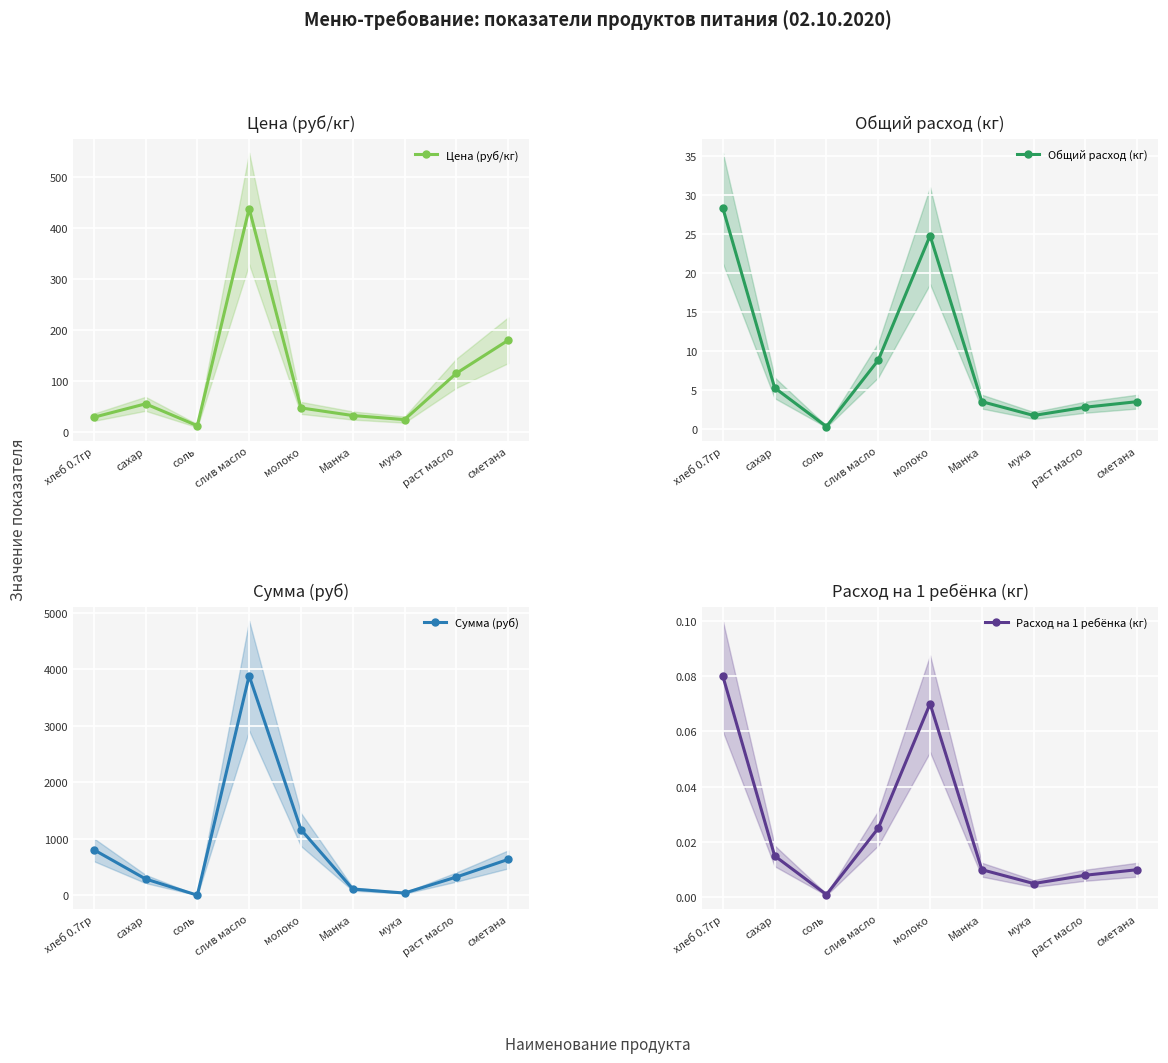

Between сахар and Манка, which series saw the biggest shift?

Сумма (руб)